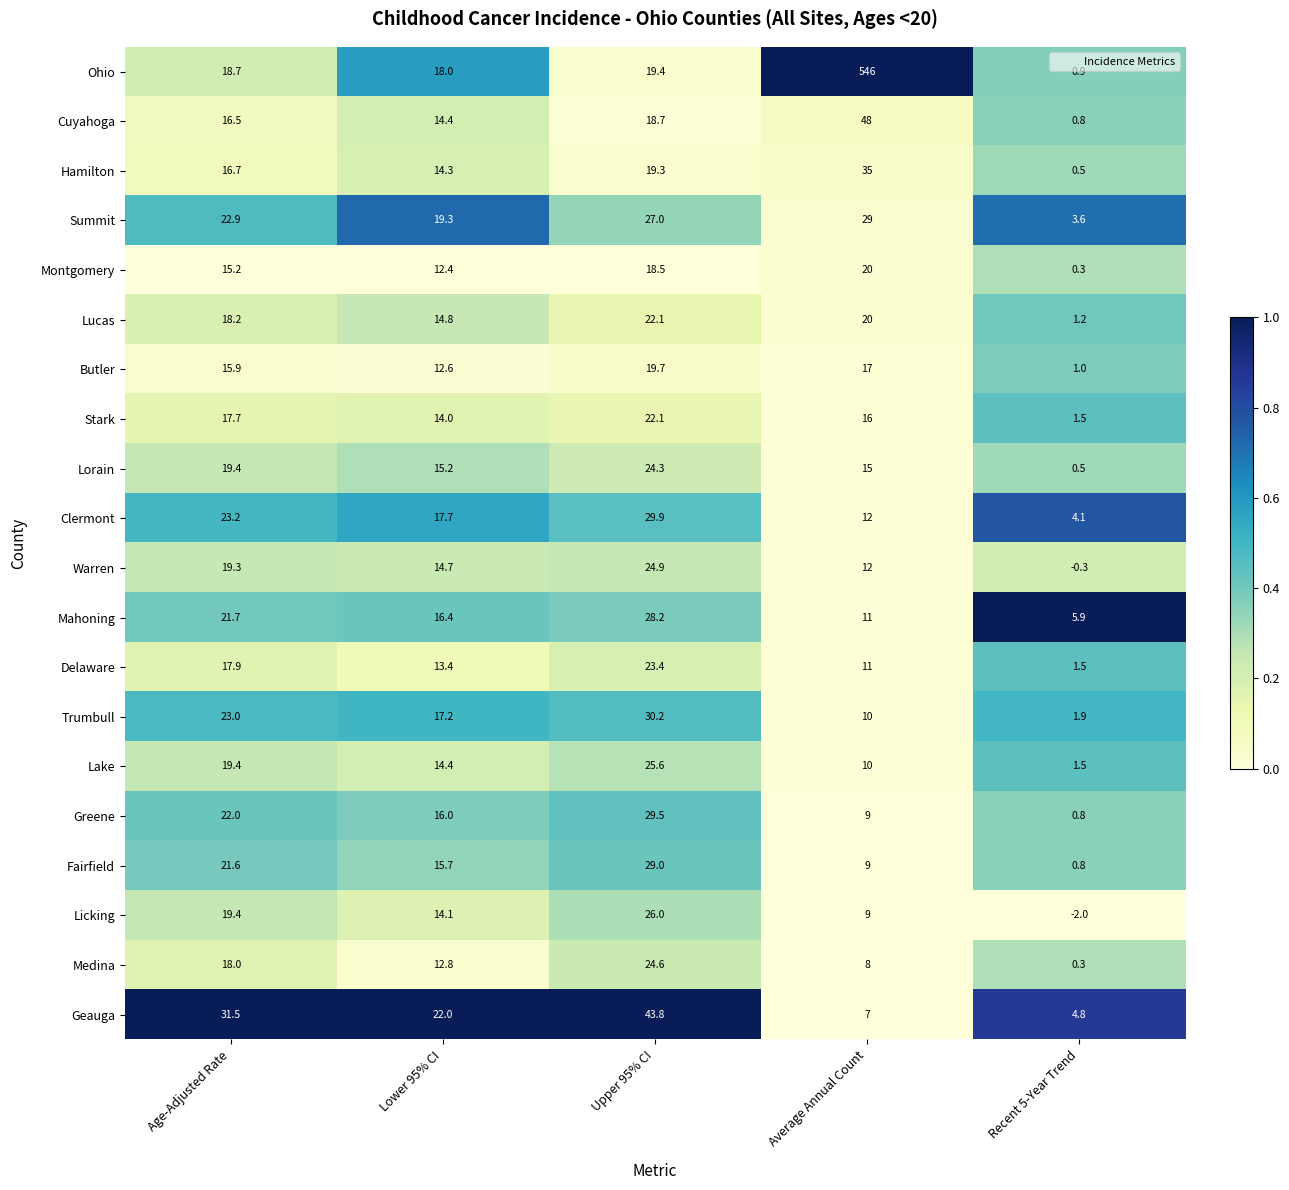

At which category is the sum across all series the highest?

Average Annual Count